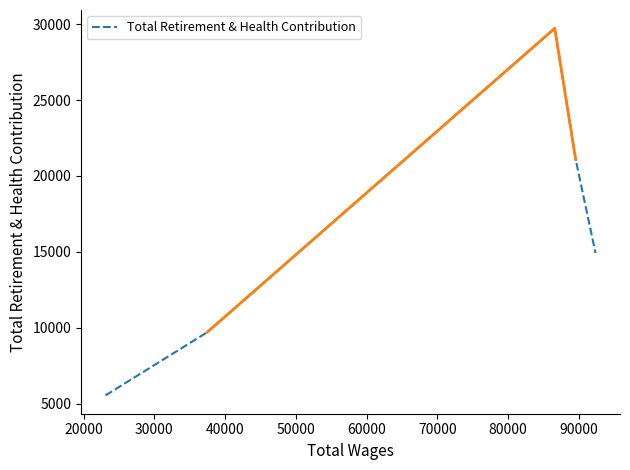

Is it true that the value at 20000 is 12825?

False